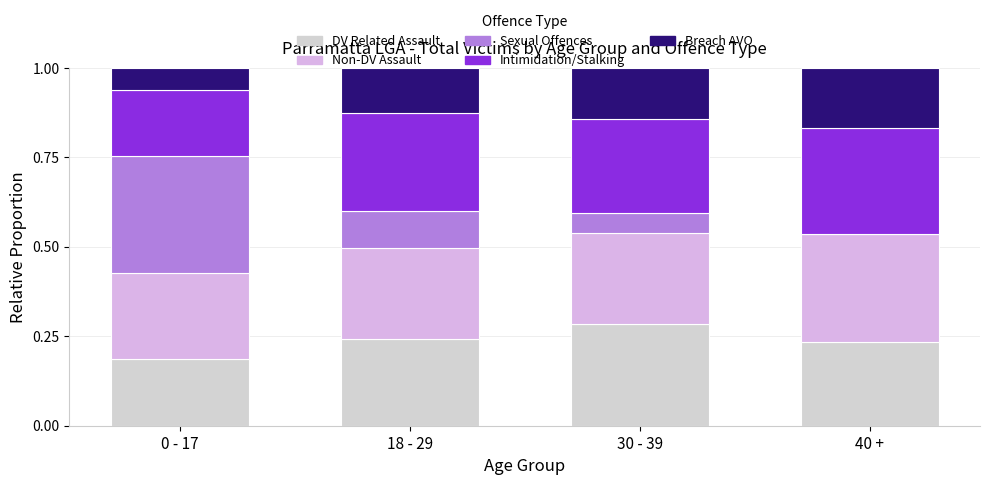

How many series are shown in this chart?

5